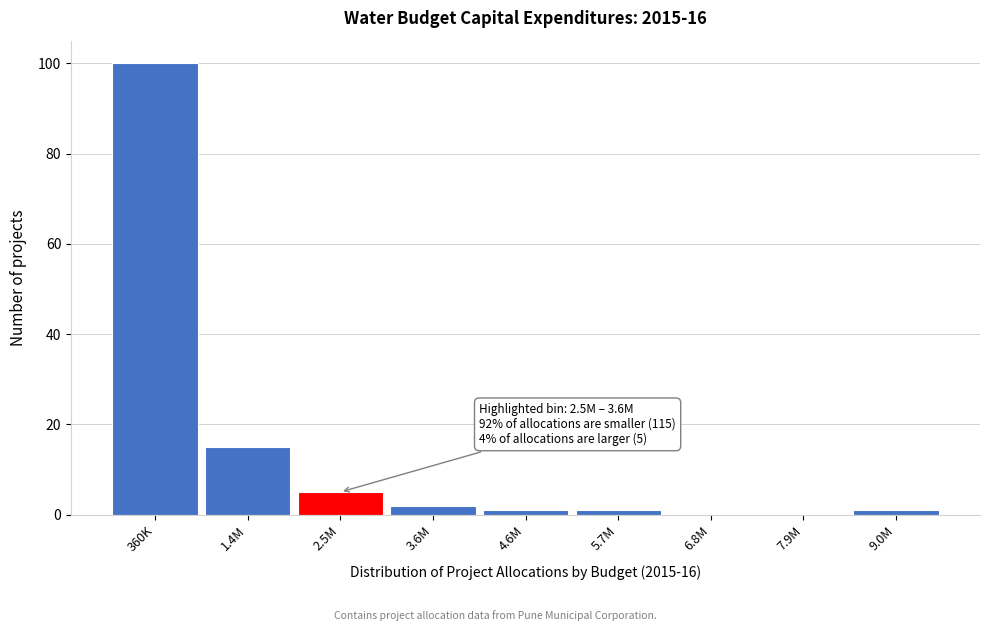

Reading left to right, extract all data points from this chart.

360K=100	1.4M=15	2.5M=5	3.6M=2	4.6M=1	5.7M=1	6.8M=0	7.9M=0	9.0M=1